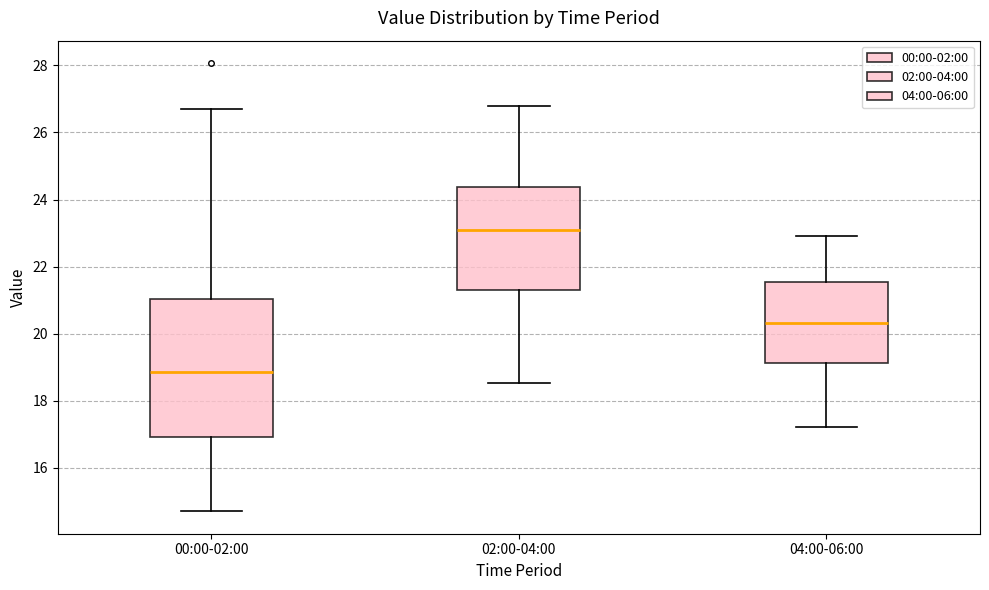

Which box is the tallest, from its lower edge to its upper edge?

00:00-02:00